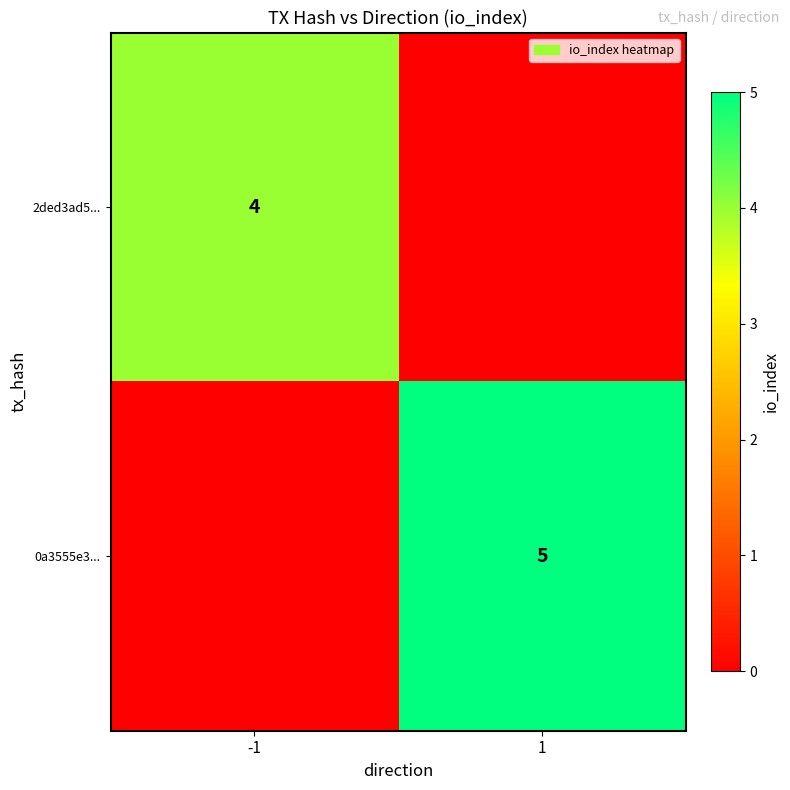

Which has a higher value, 1 or -1?

-1